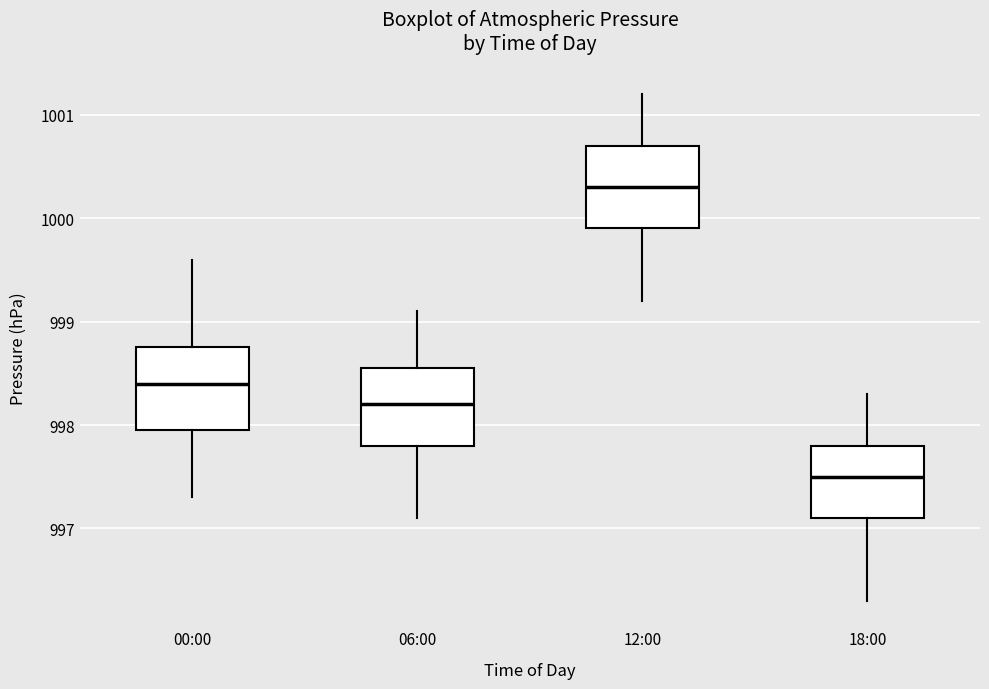

Where does the upper whisker of the box for 12:00 end on the y-axis? The values are not printed on the chart, so give them approximately, as read against the axis.

1001.2